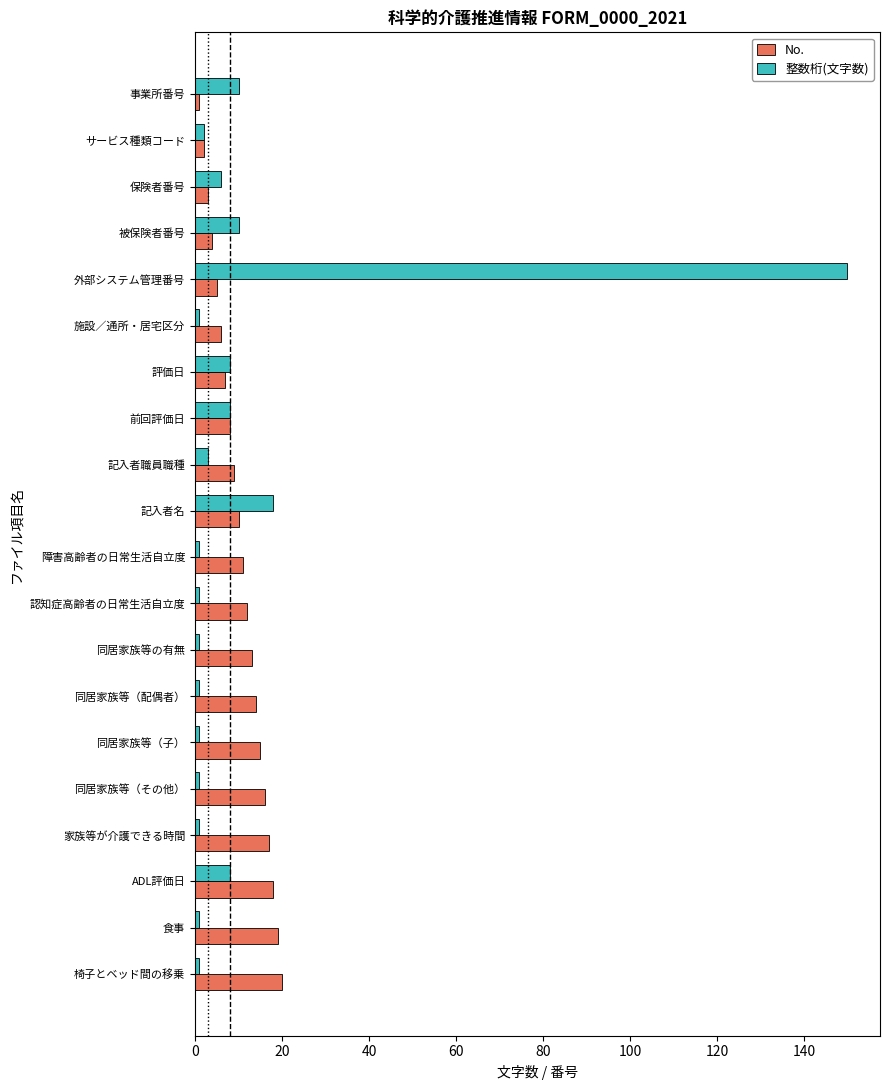

What is the difference between the maximum and minimum values in the No. series?

19